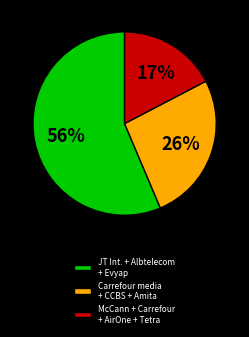

Combined, do Carrefour media + CCBS + Amita and JT Int. + Albtelecom + Evyap account for over 50%?

Yes